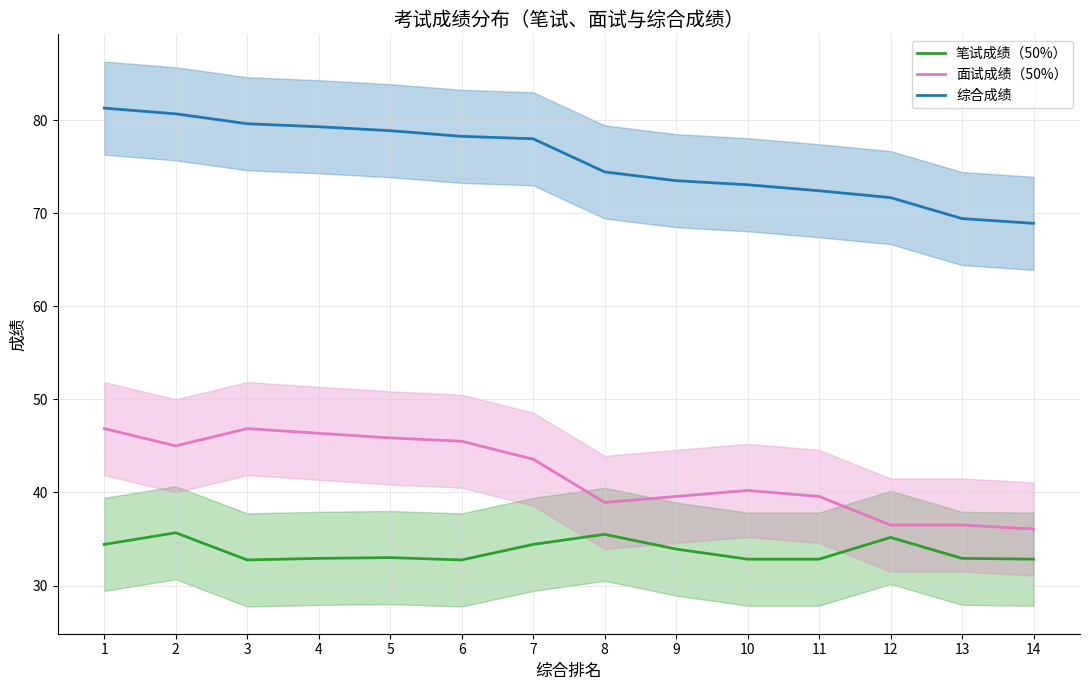

How many interior local peaks does the 面试成绩（50%） series have?

2